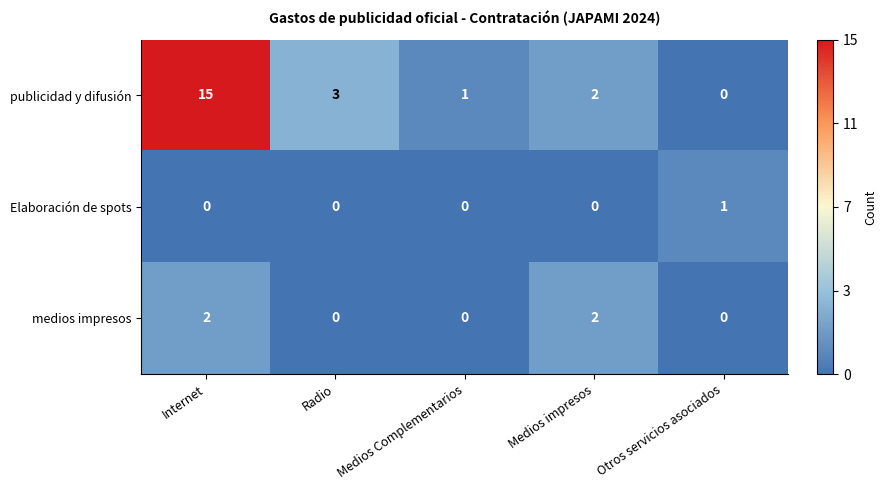

Which label corresponds to the largest value in the chart?

Internet